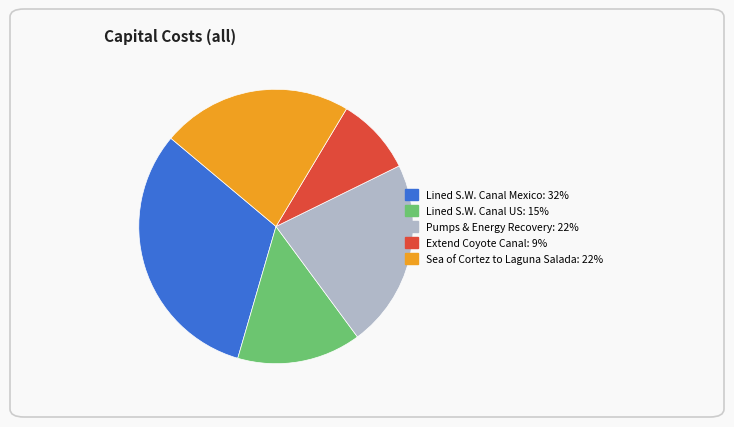

Does any single category account for the majority?

No